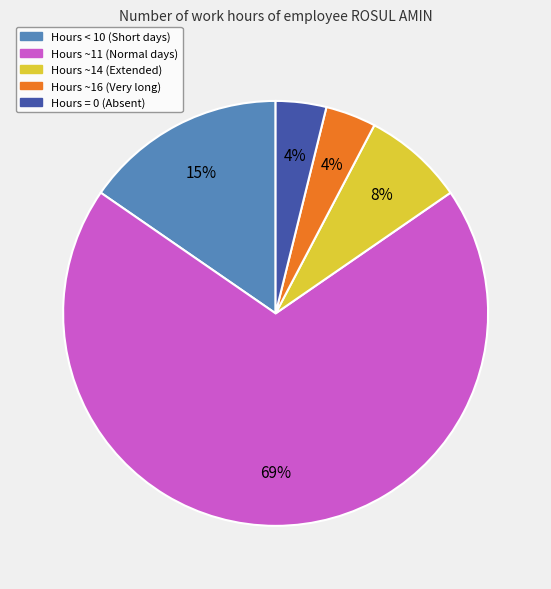

To the nearest percent, what is the difference between the largest and smallest slice percentages?

65%